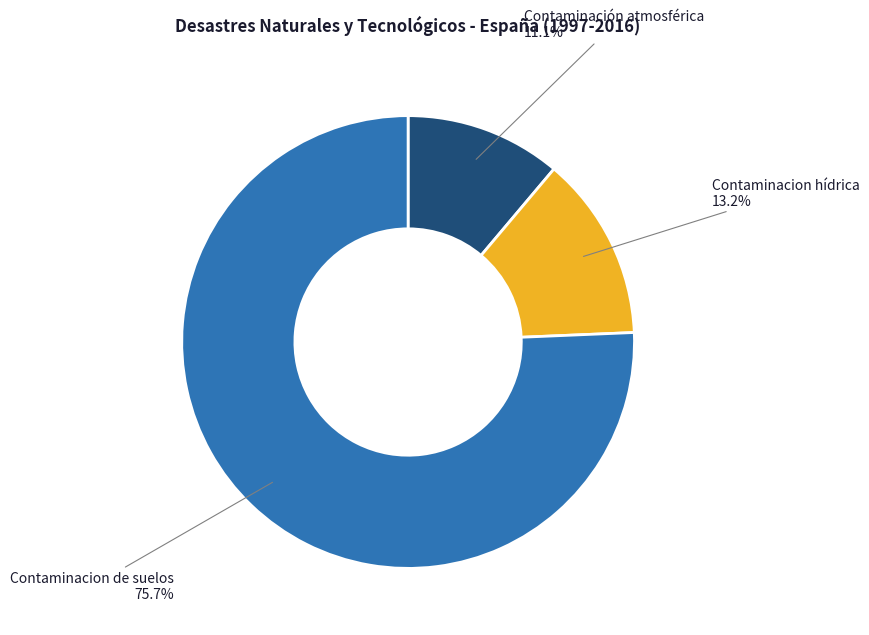

To the nearest percent, what percentage of the pie is Contaminación atmosférica?

11%